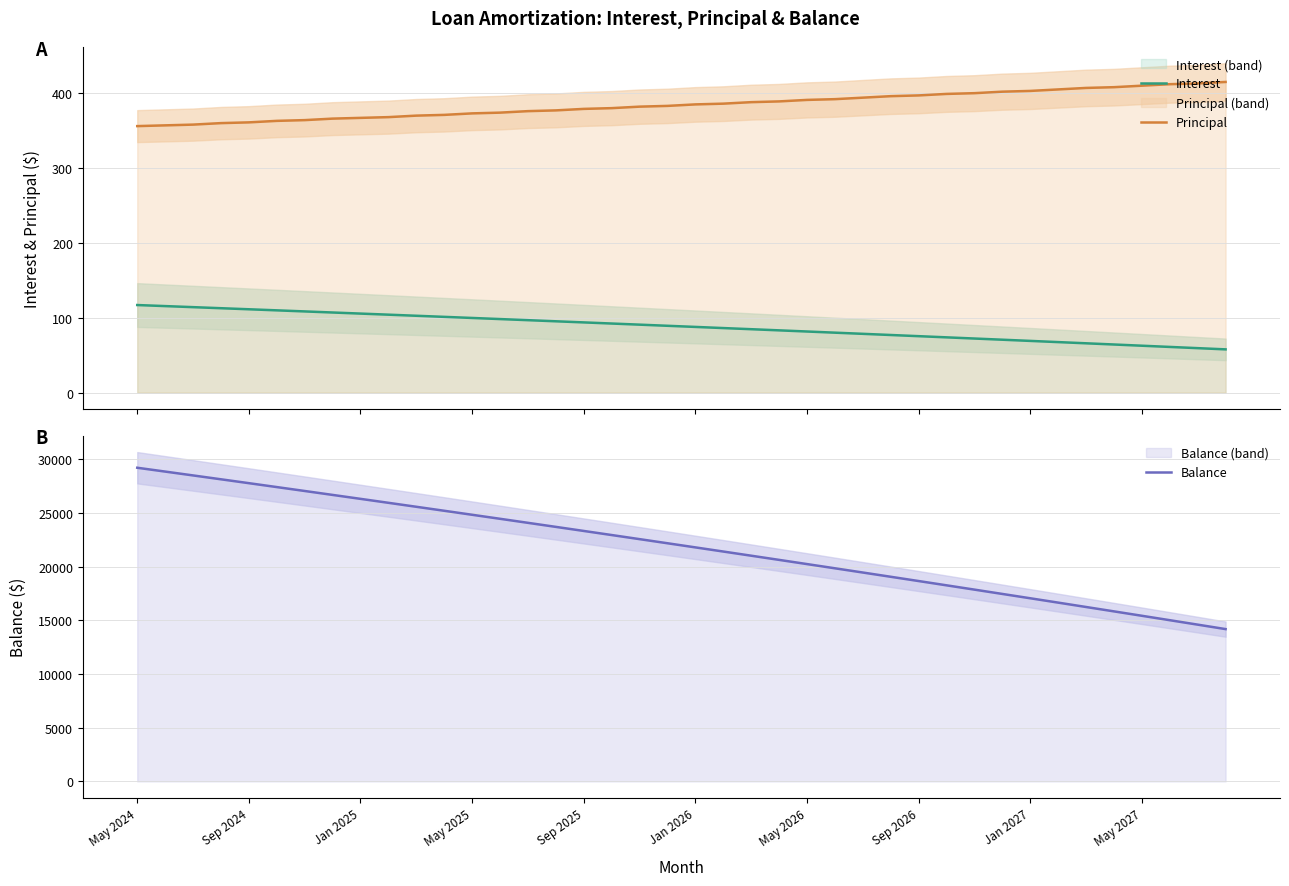

How many lines are shown in the chart?

3